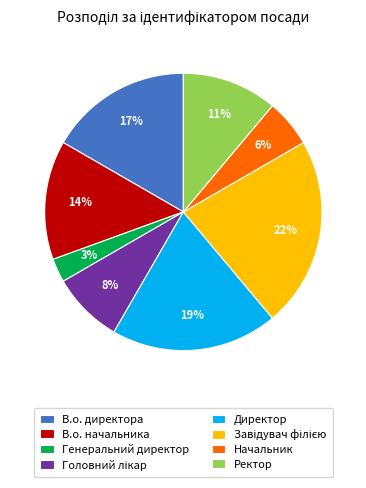

Between Директор and В.о. директора, which is larger?

Директор